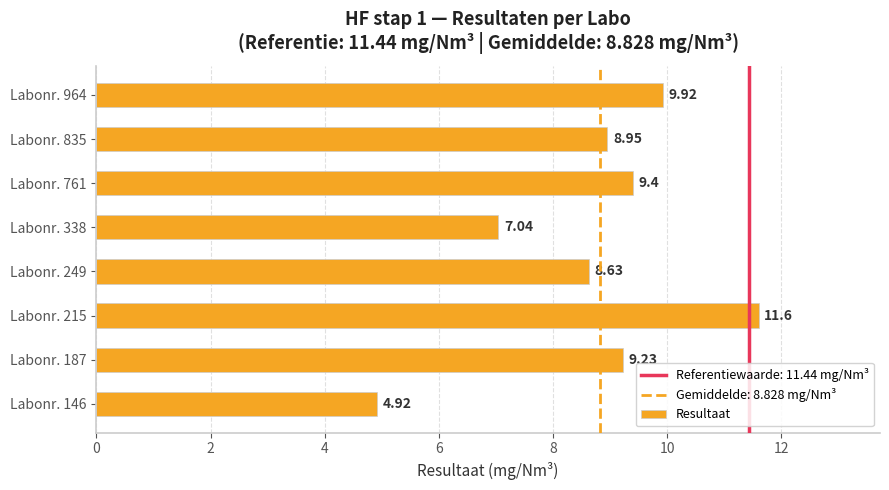

Rank the categories by value from highest to lowest.

Labonr. 215, Labonr. 964, Labonr. 761, Labonr. 187, Labonr. 835, Labonr. 249, Labonr. 338, Labonr. 146